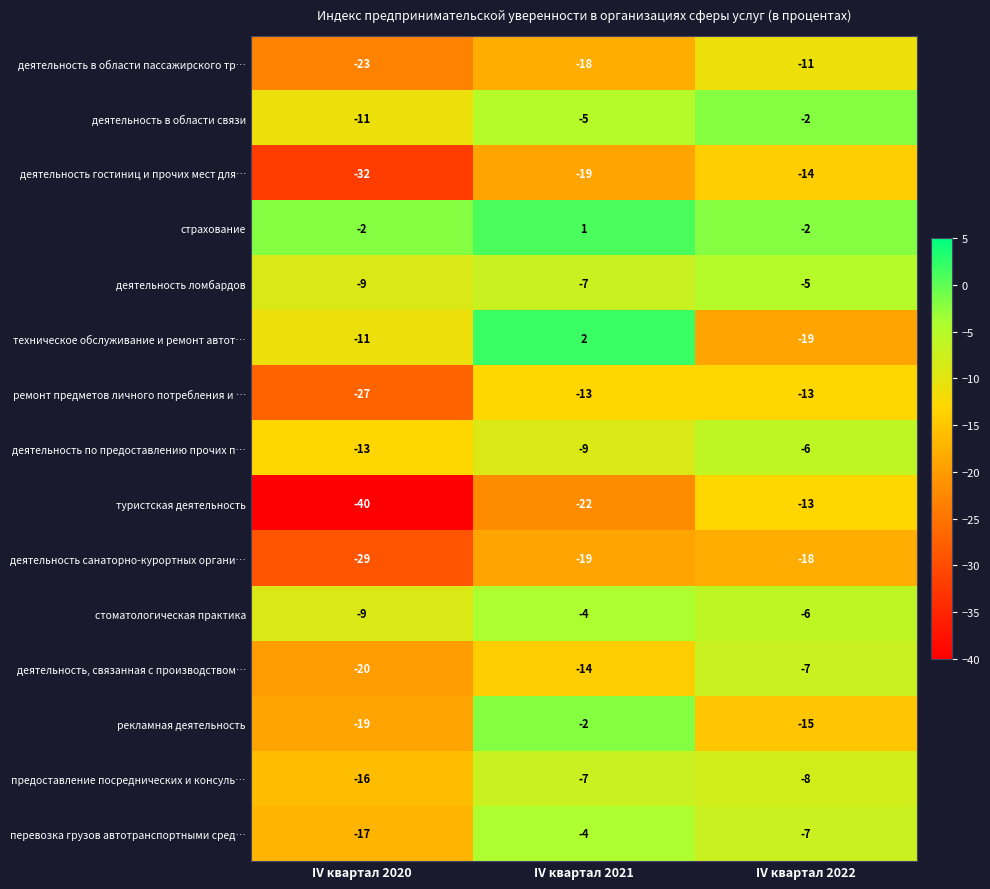

Count the number of categories in the chart.

3